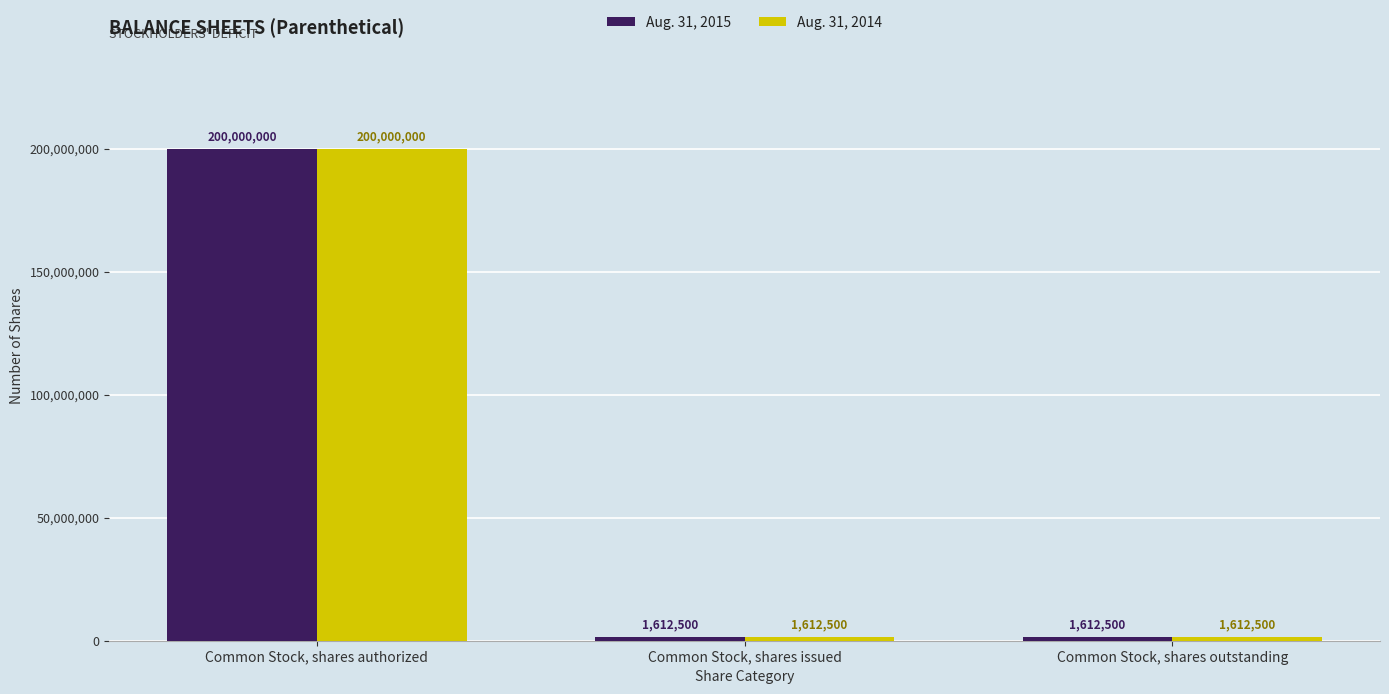

True or false: Aug. 31, 2015 has a value of 200000000 at Common Stock, shares authorized.

True